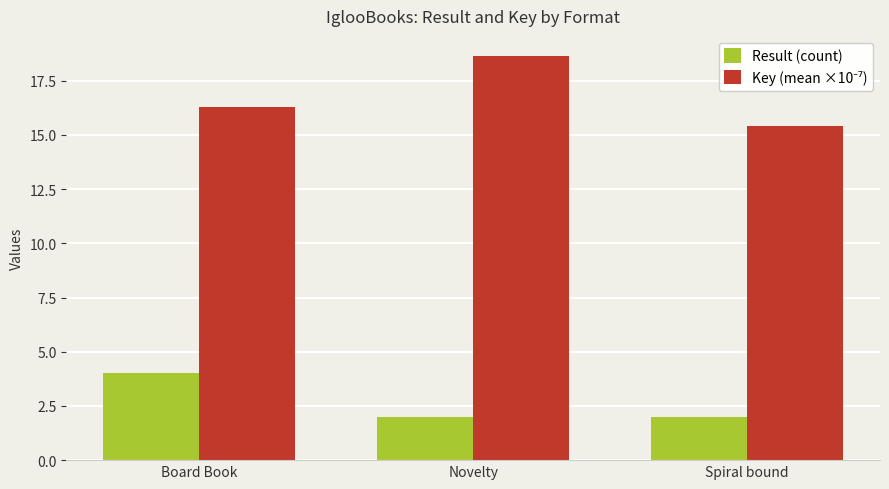

What is the total value across all series at Novelty?

20.6